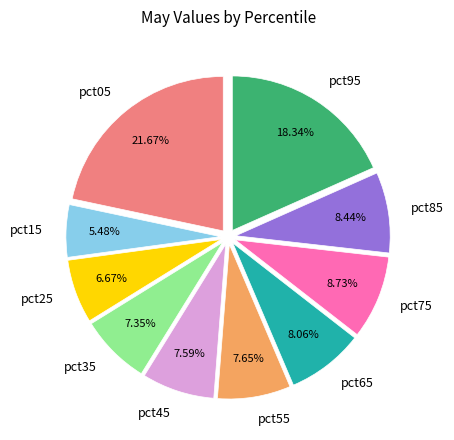

The pct15 slice represents 5% of the pie. True or false?

True